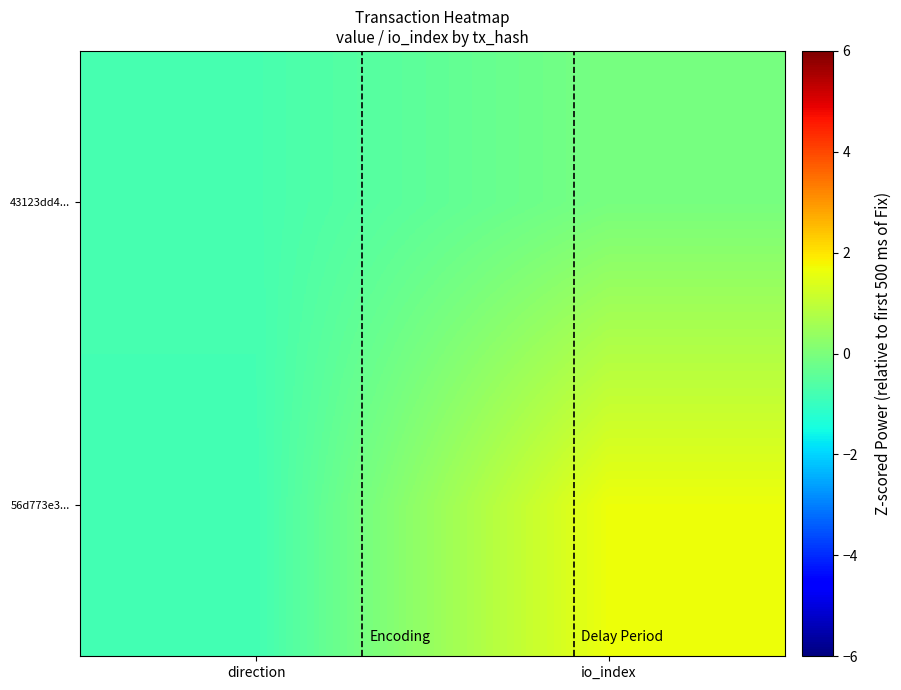

Reading left to right, what are all the values shown in this chart?

56d773e3...: direction=-0.8	io_index=1.7
43123dd4...: direction=-0.8	io_index=-0.1